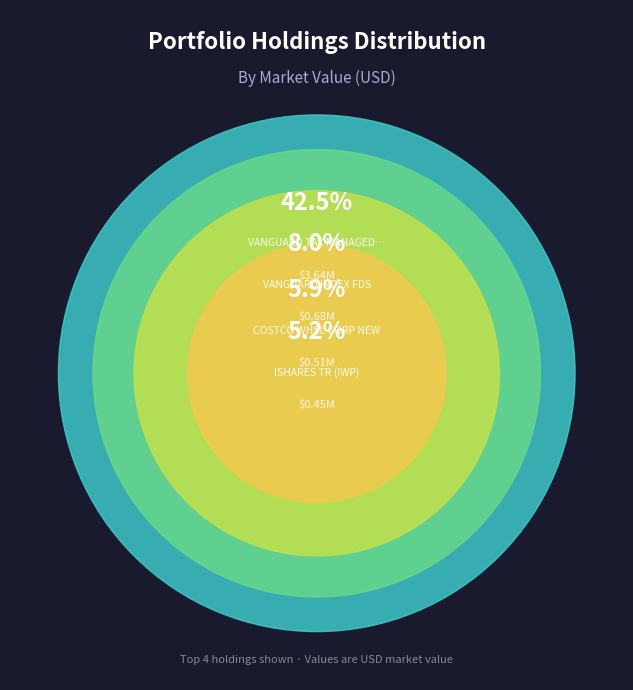

Is it true that SPDR S&P MIDCAP 400 ETF TR is 1% of the pie?

False